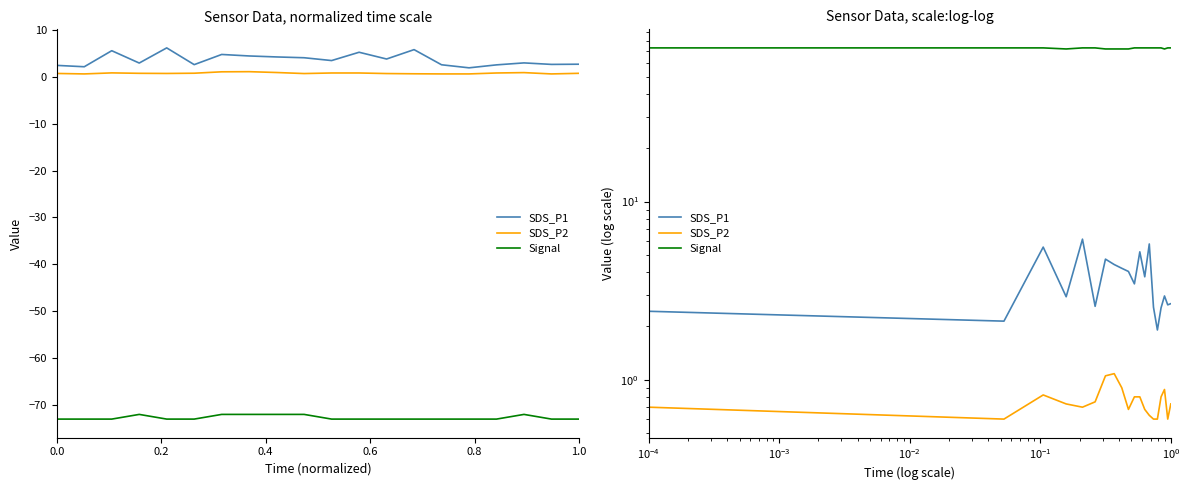

Count the SDS_P2 values in the range 0 to 1.

18